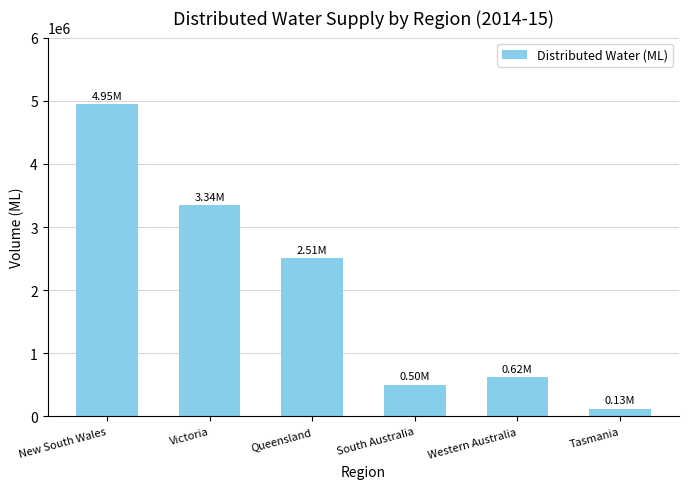

What is the label of the 4th bar from the left?

South Australia